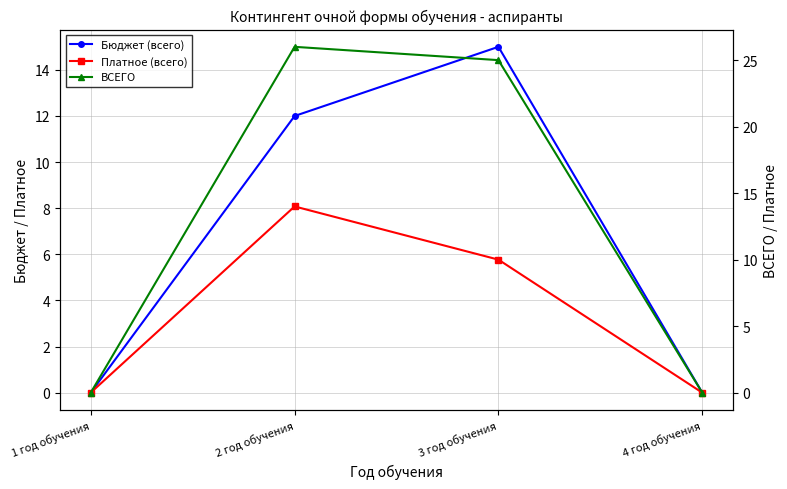

The ВСЕГО series shows 26 at 2 год обучения. True or false?

True